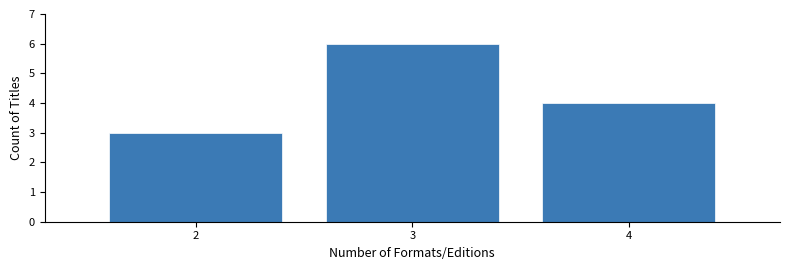

Reading left to right, transcribe all the data shown in this chart.

2=3	3=6	4=4